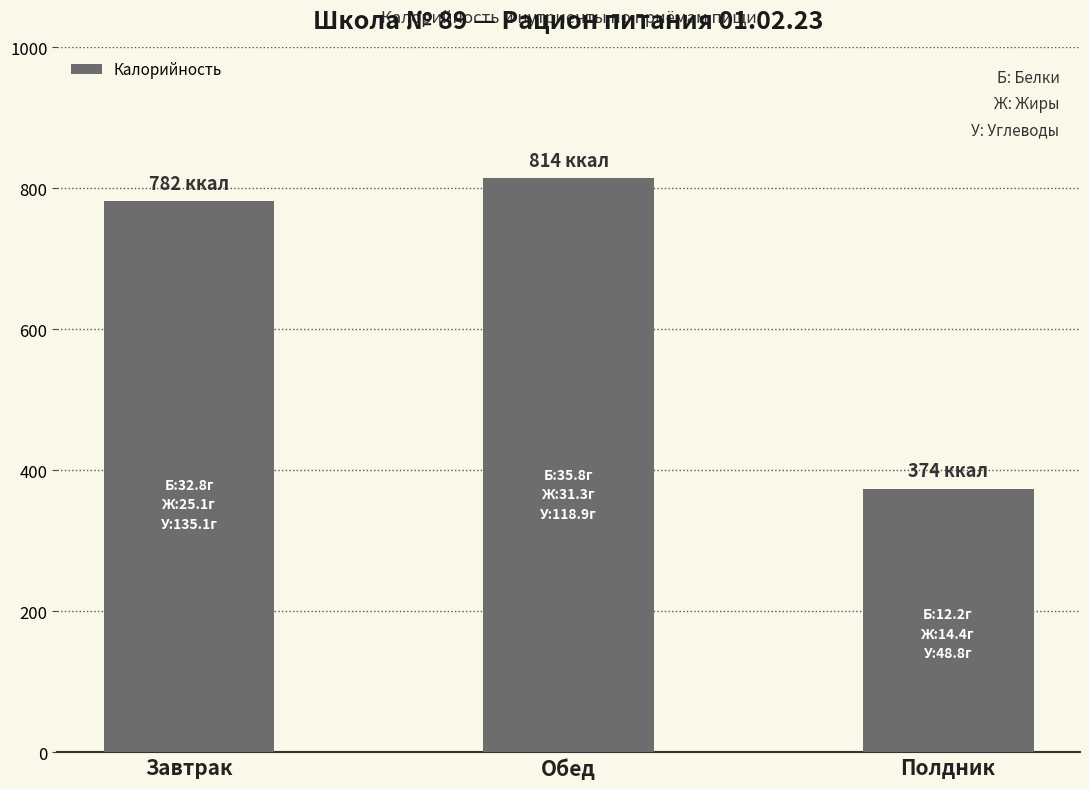

What is the greatest value displayed?

814.4